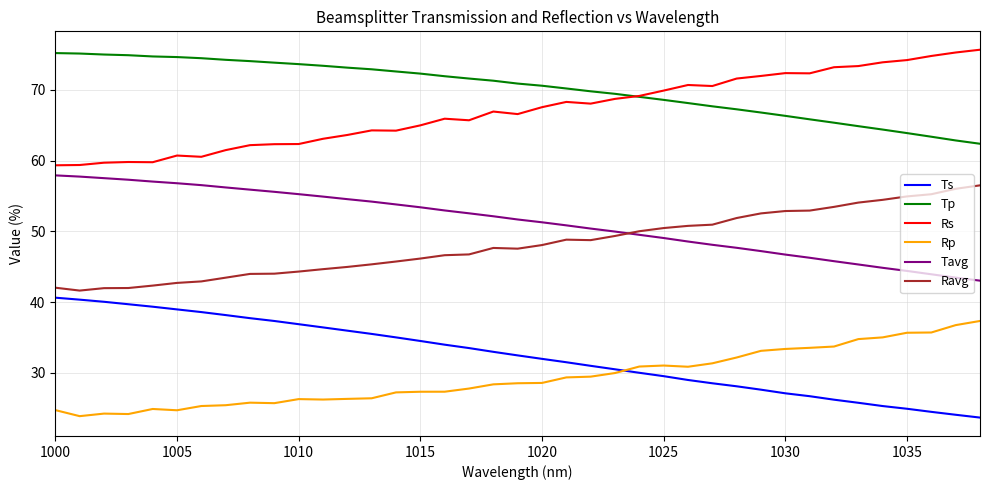

Which series has the largest total across all categories?

Tp